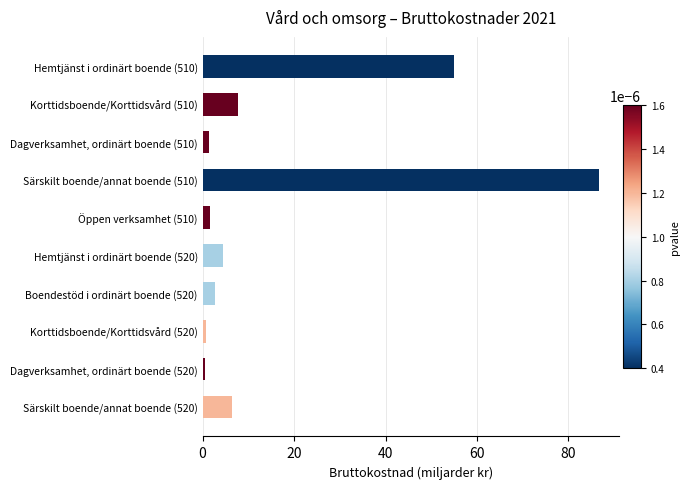

Does the chart contain stacked bars?

No